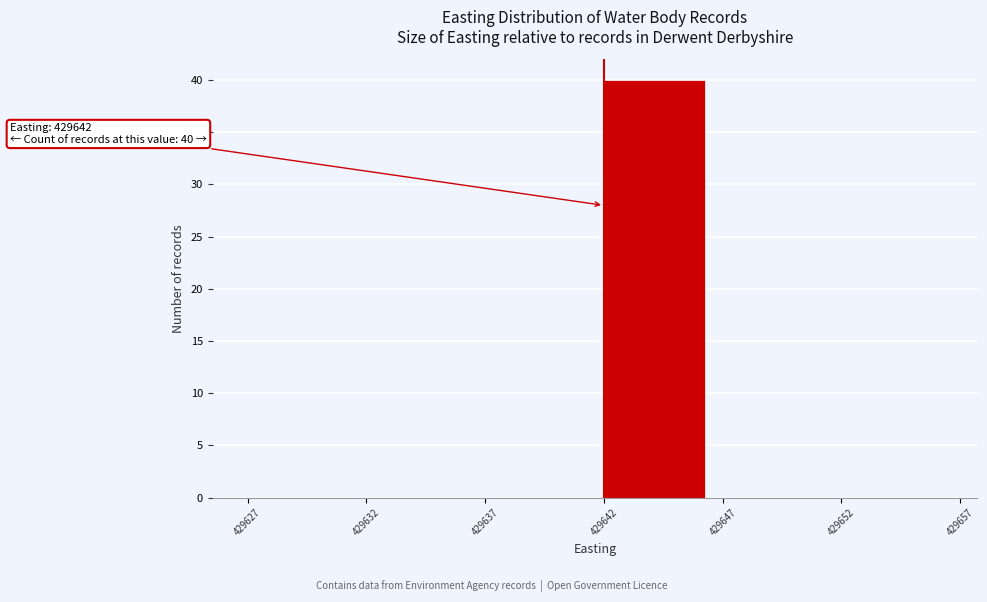

Which range on the x-axis has the tallest bar?

429642 to 429647